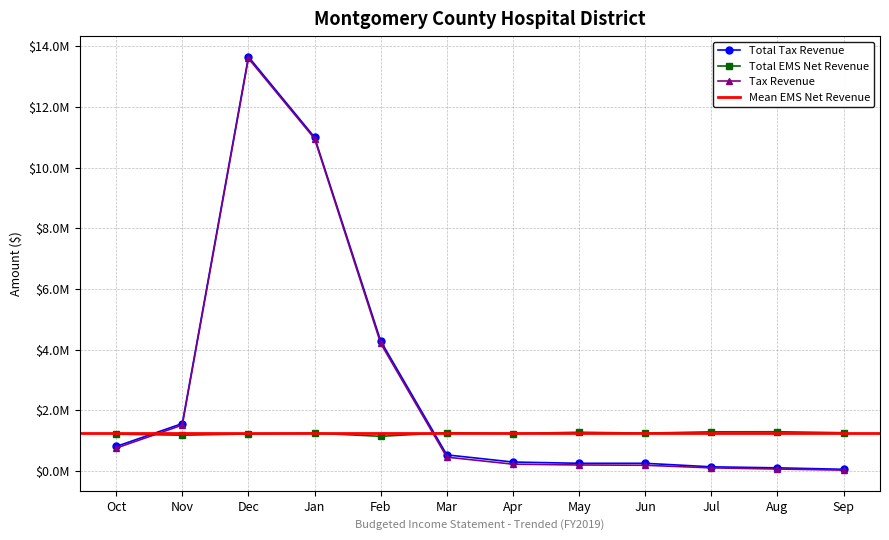

What value does the Tax Revenue series have at Dec, to the nearest 100?

13598900